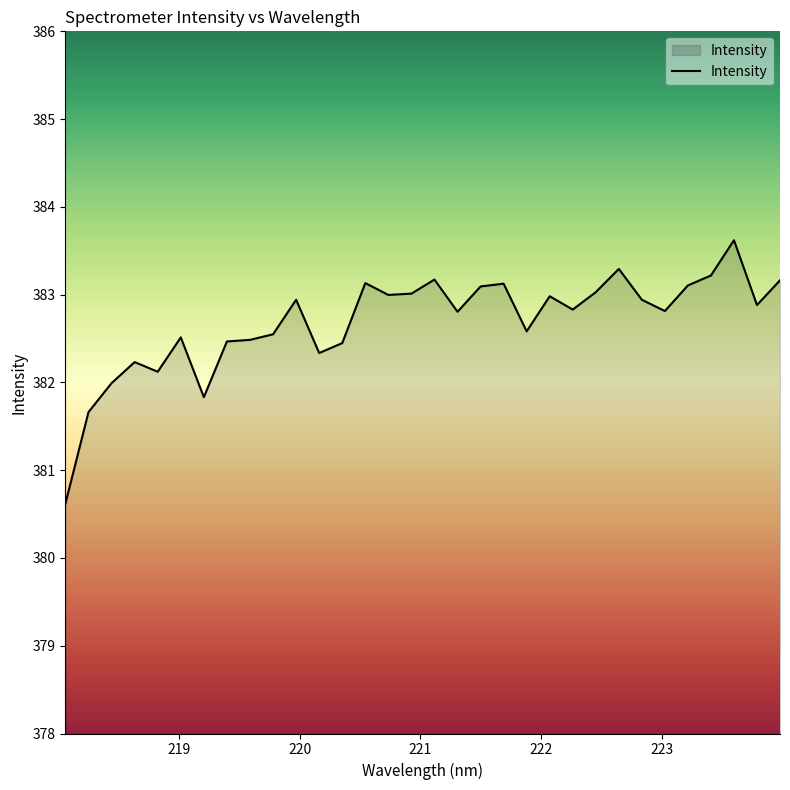

What is the difference between the maximum and minimum values?

3.0